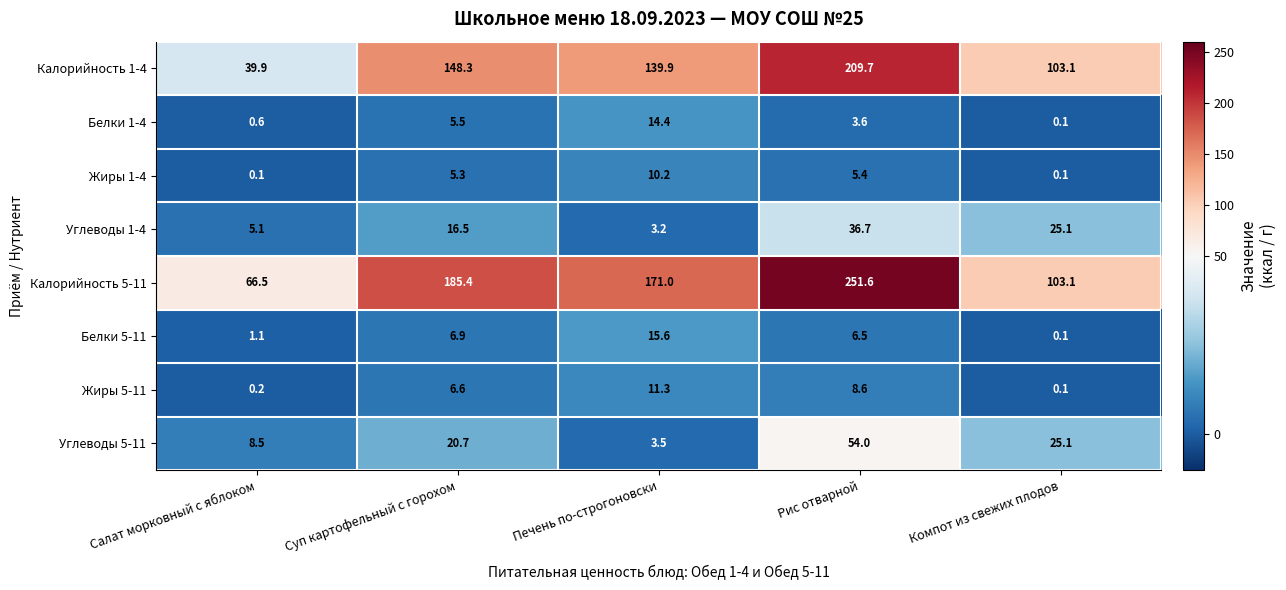

The Белки 5-11 series shows 6.9 at Суп картофельный с горохом. True or false?

True